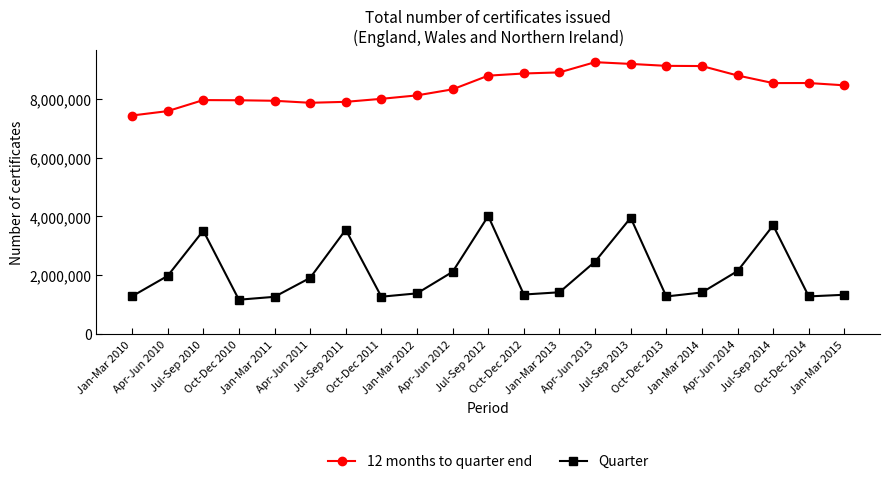

Where is the first local minimum for Quarter?

Oct-Dec 2010